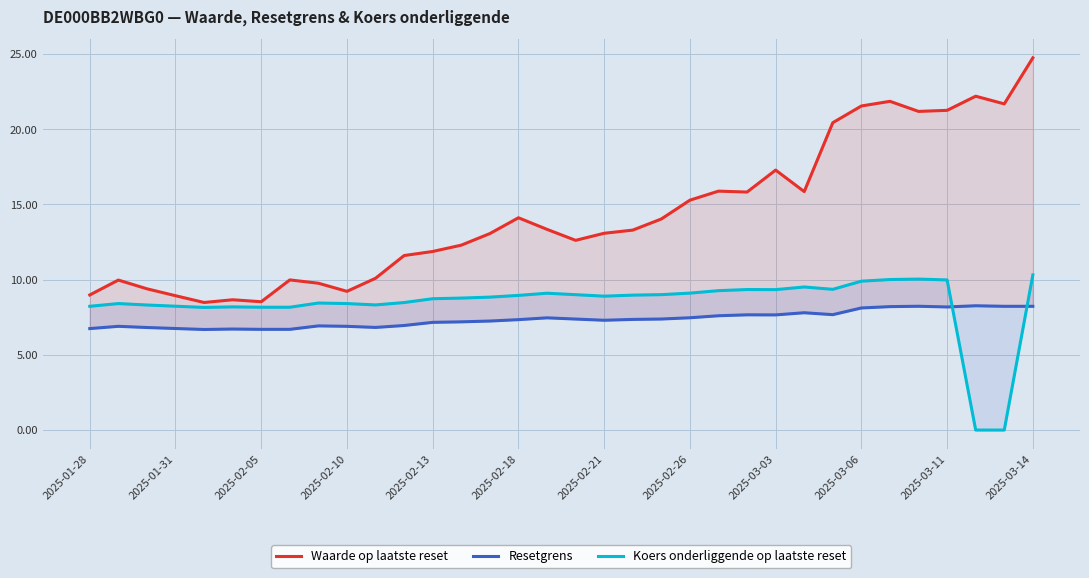

What value does the Waarde op laatste reset series have at 2025-03-03?

17.3